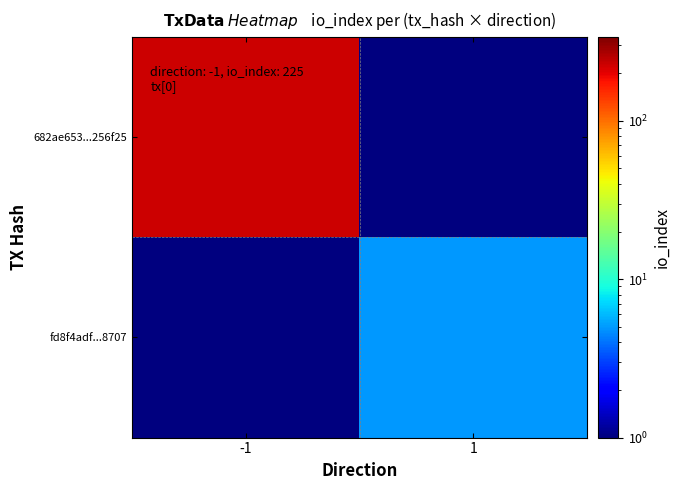

What is the minimum value shown in the chart?

0.1